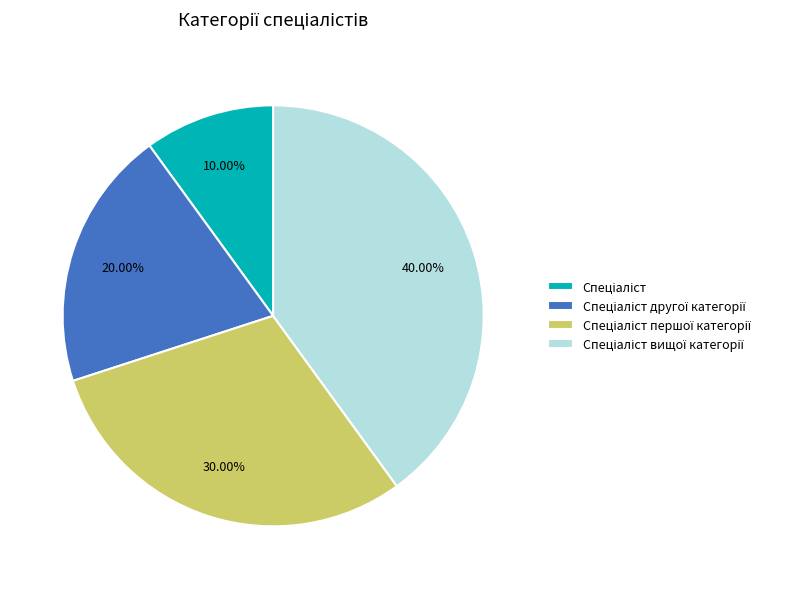

Does any single category account for the majority?

No